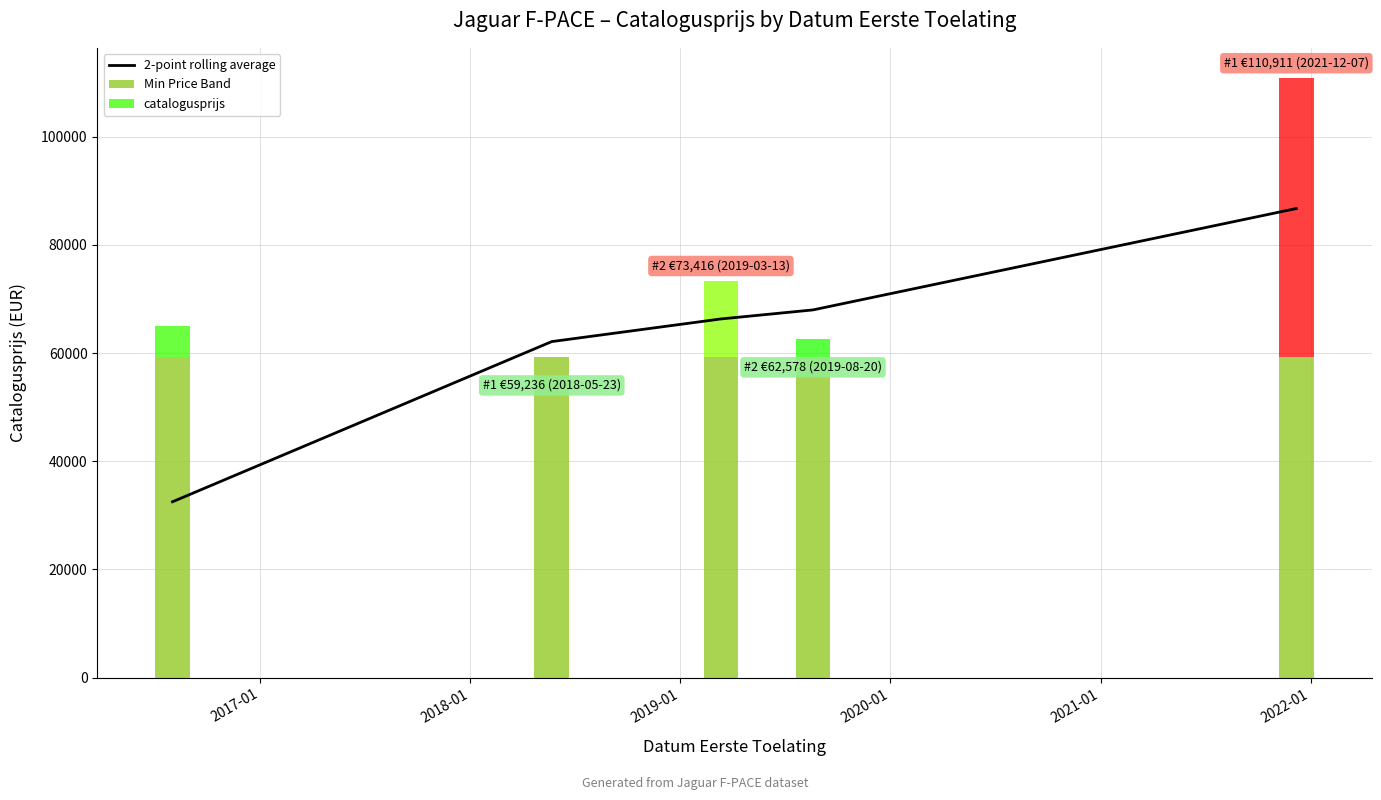

What is the difference between the values at 2017-01 and 2018-01?

4187.5